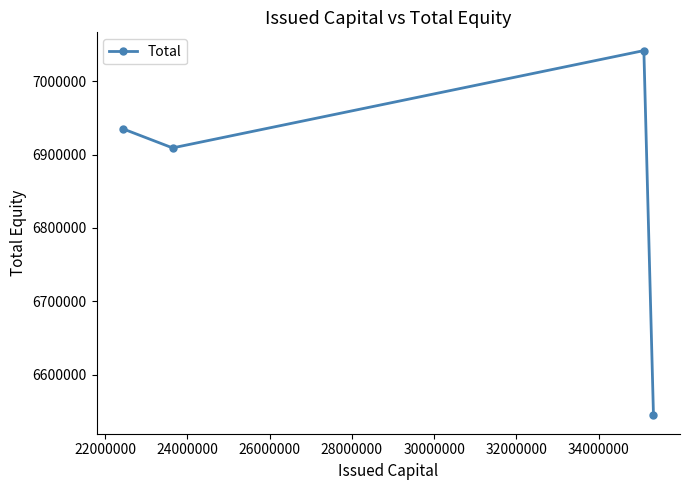

What is the difference between the second highest and second lowest values?

25920